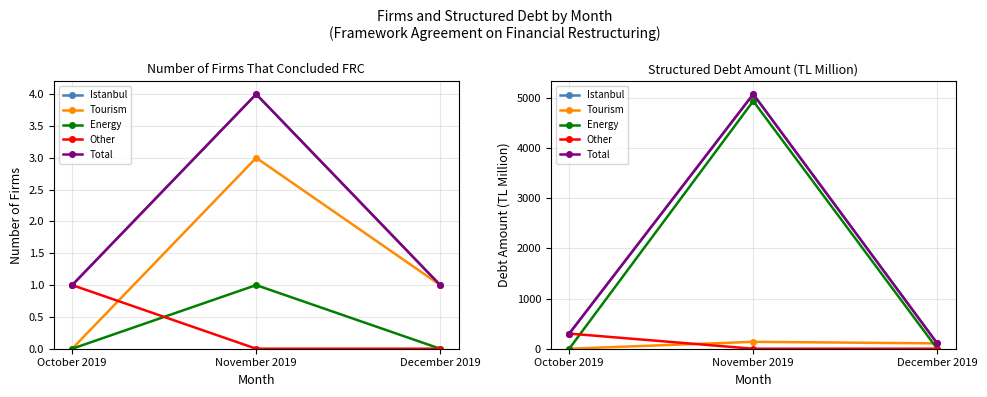

What position from the left is October 2019?

1